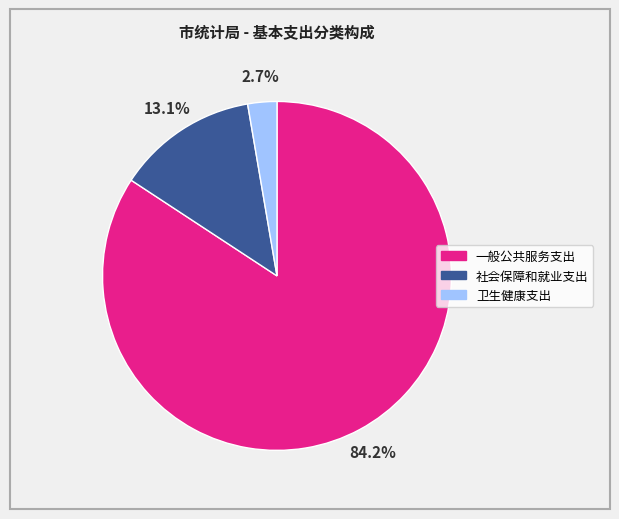

To the nearest percent, what is the difference between the 社会保障和就业支出 and 卫生健康支出 slice percentages?

10%